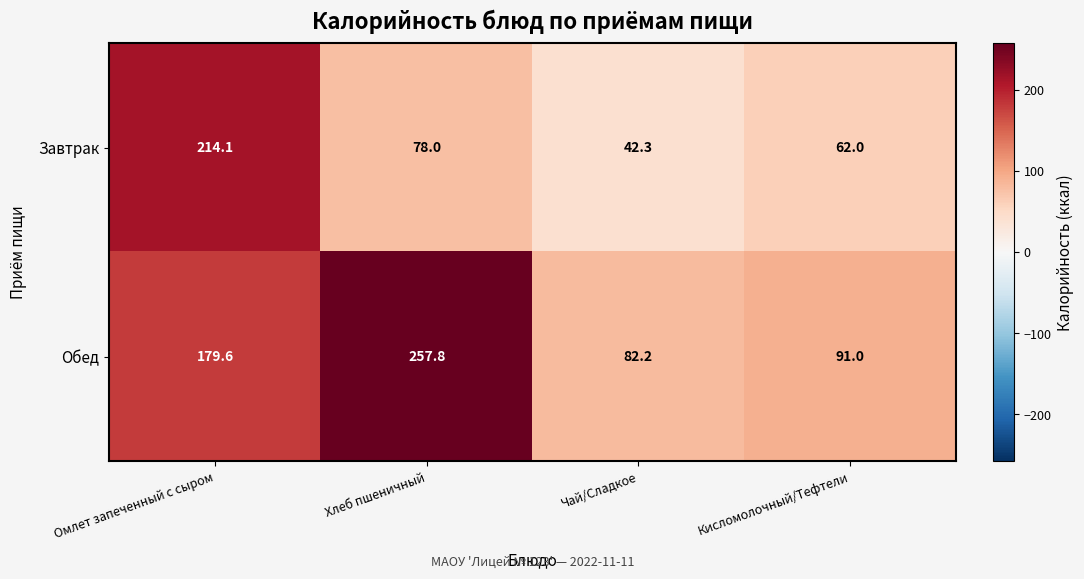

Reading right to left, transcribe all the data shown in this chart.

Завтрак: 62.0	42.3	78.0	214.1
Обед: 91.0	82.2	257.8	179.6